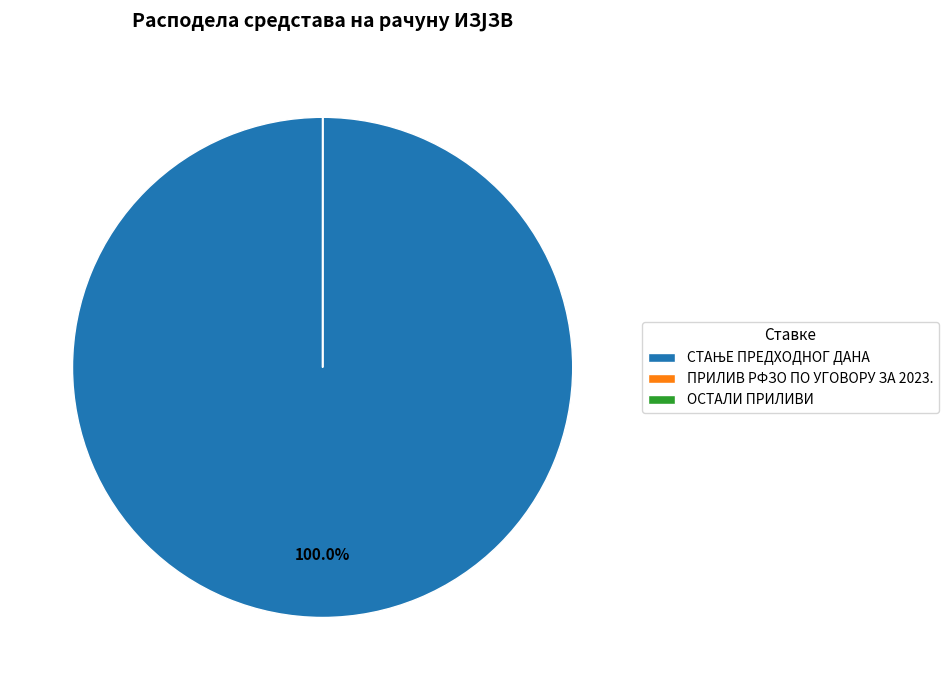

Is there any slice that represents more than half of the pie?

Yes